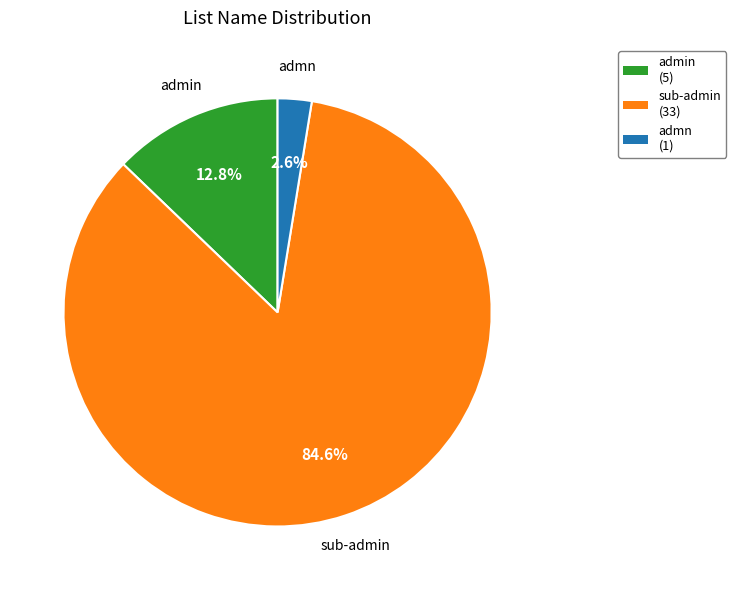

The admin slice represents 25% of the pie. True or false?

False